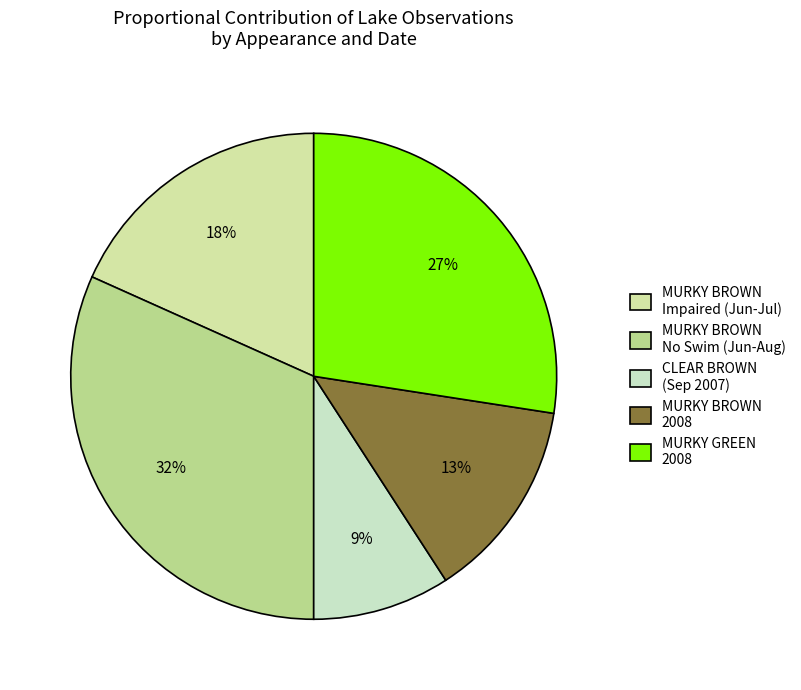

Rank the categories by value from lowest to highest.

CLEAR BROWN (Sep 2007), MURKY BROWN 2008, MURKY BROWN Impaired (Jun-Jul), MURKY GREEN 2008, MURKY BROWN No Swim (Jun-Aug)